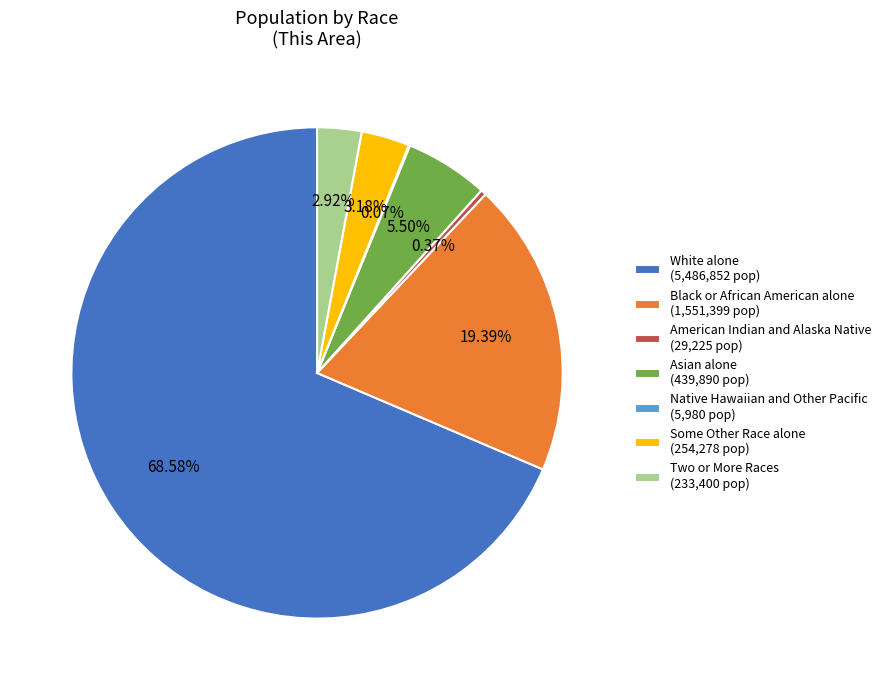

True or false: Asian alone accounts for 14% of the total.

False